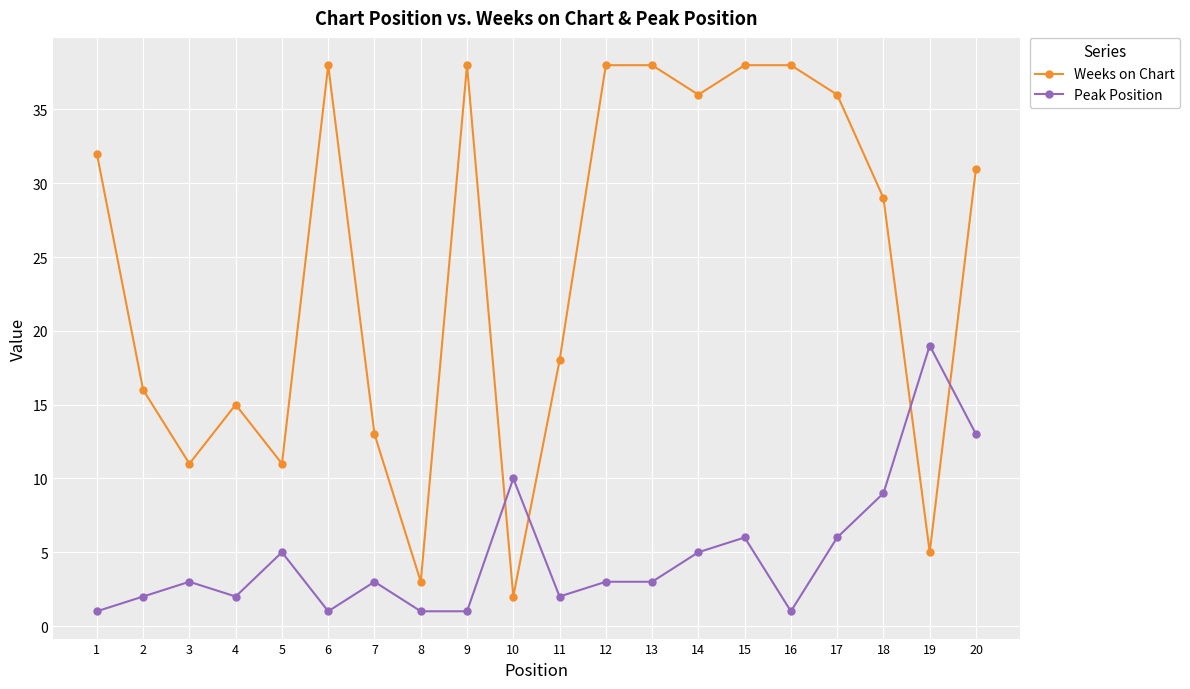

Where is the first local maximum for Weeks on Chart?

4